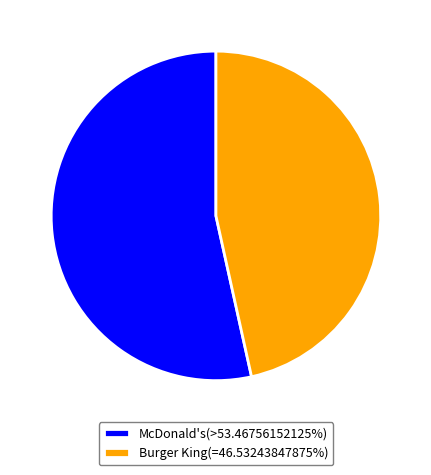

Do McDonald's(>53.46756152125%) and Burger King(=46.53243847875%) together represent more than half of the pie?

Yes